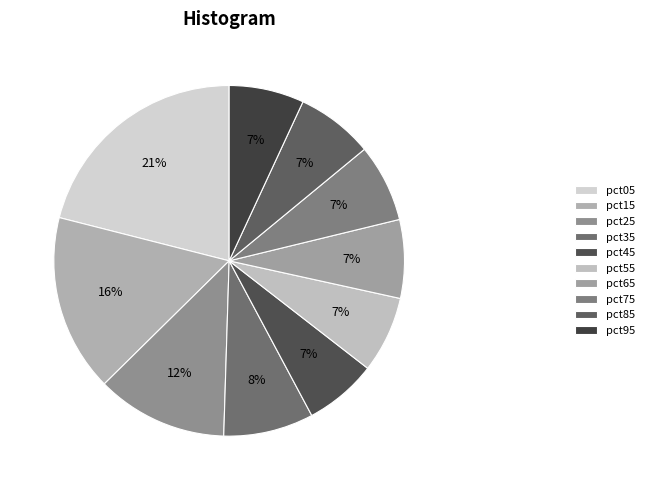

What is the smallest slice in the pie chart?

pct45